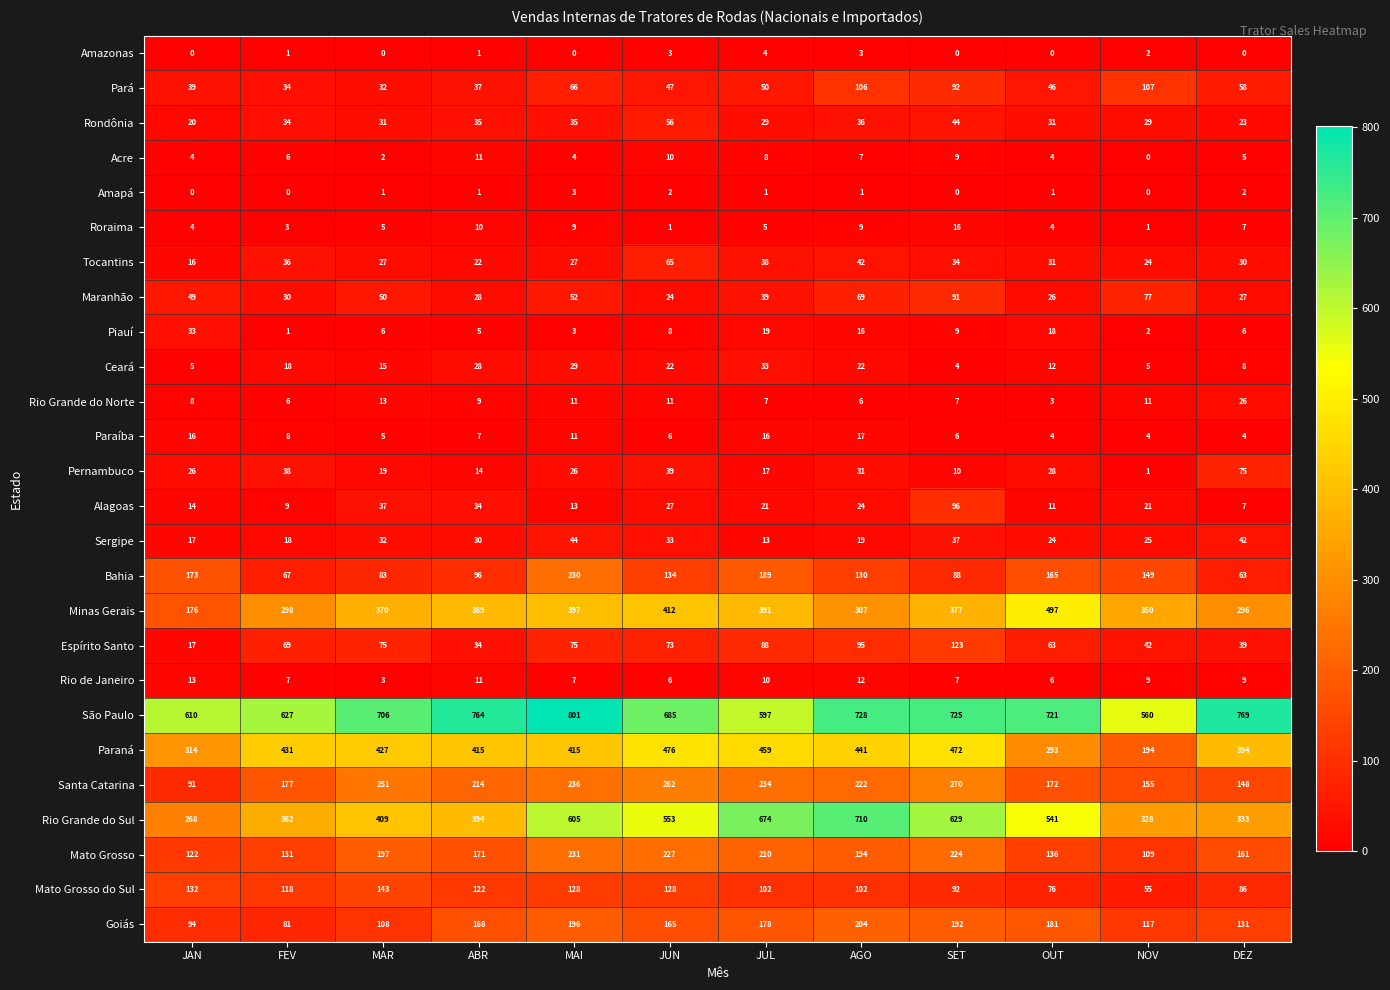

The value of Pernambuco at ABR is 8. True or false?

False